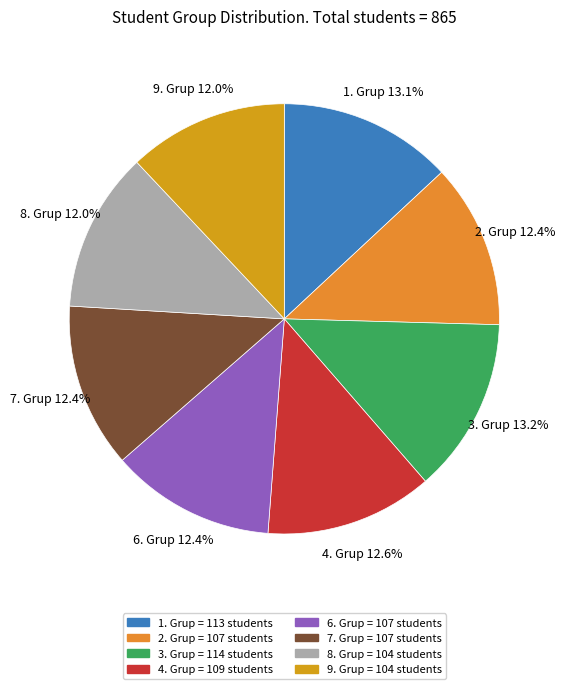

The 1. Grup slice represents 13% of the pie. True or false?

True